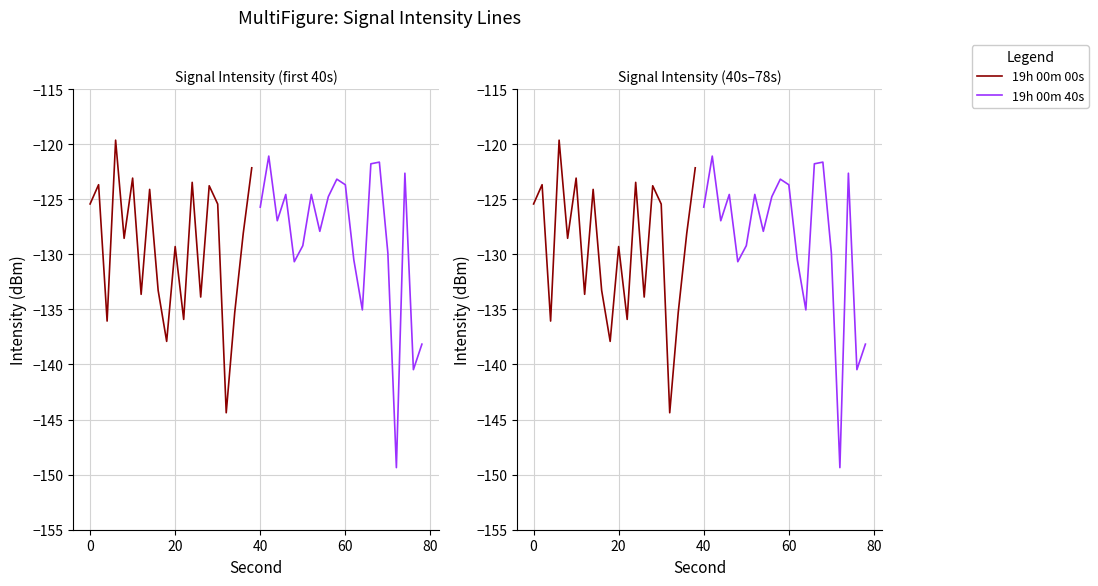

How many data points in 19h 00m 40s are less than -125?

11